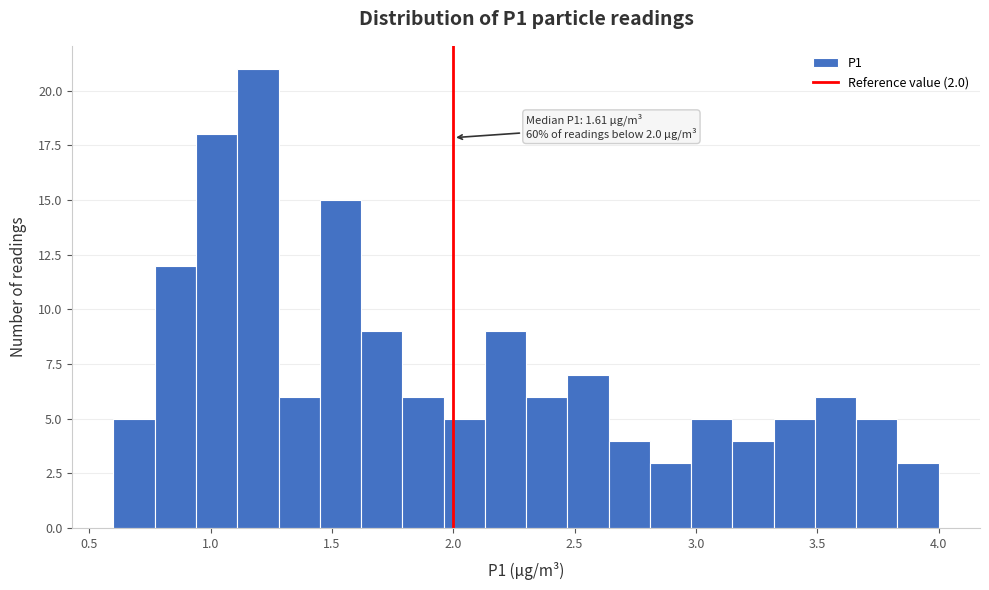

Read against the x-axis, roughly where is the centre of the tallest bar?

1.20